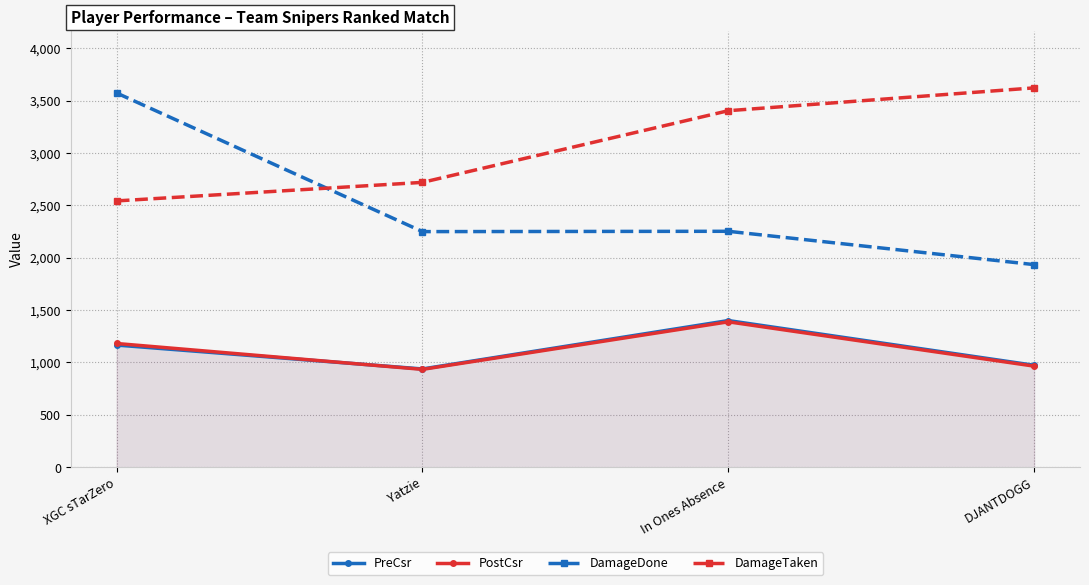

How many interior local peaks does the DamageDone series have?

1